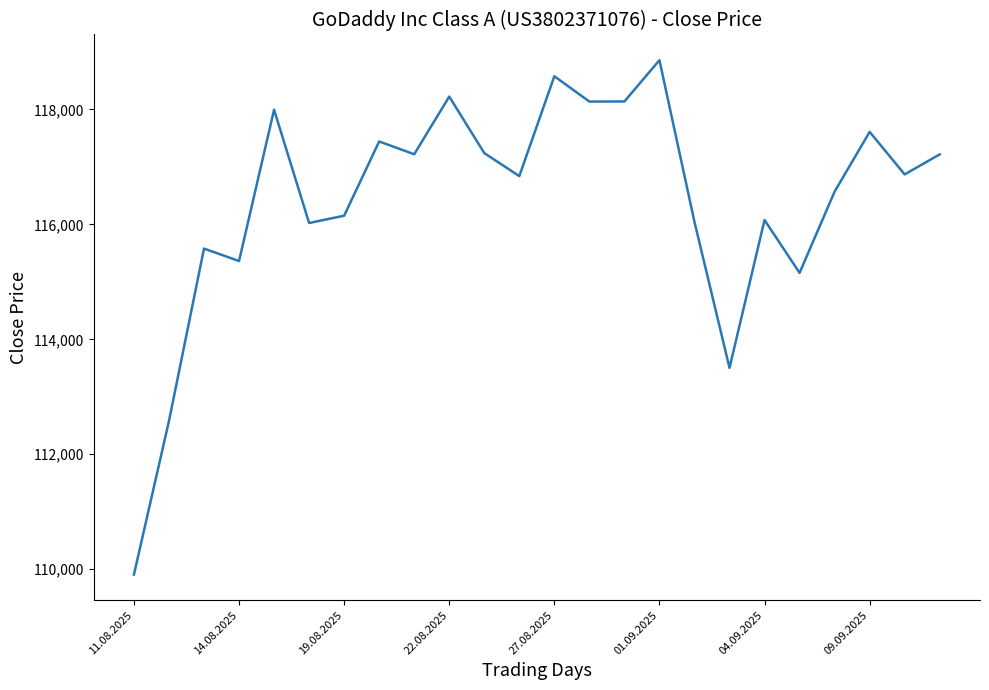

What is the difference between the maximum and minimum values?

8950